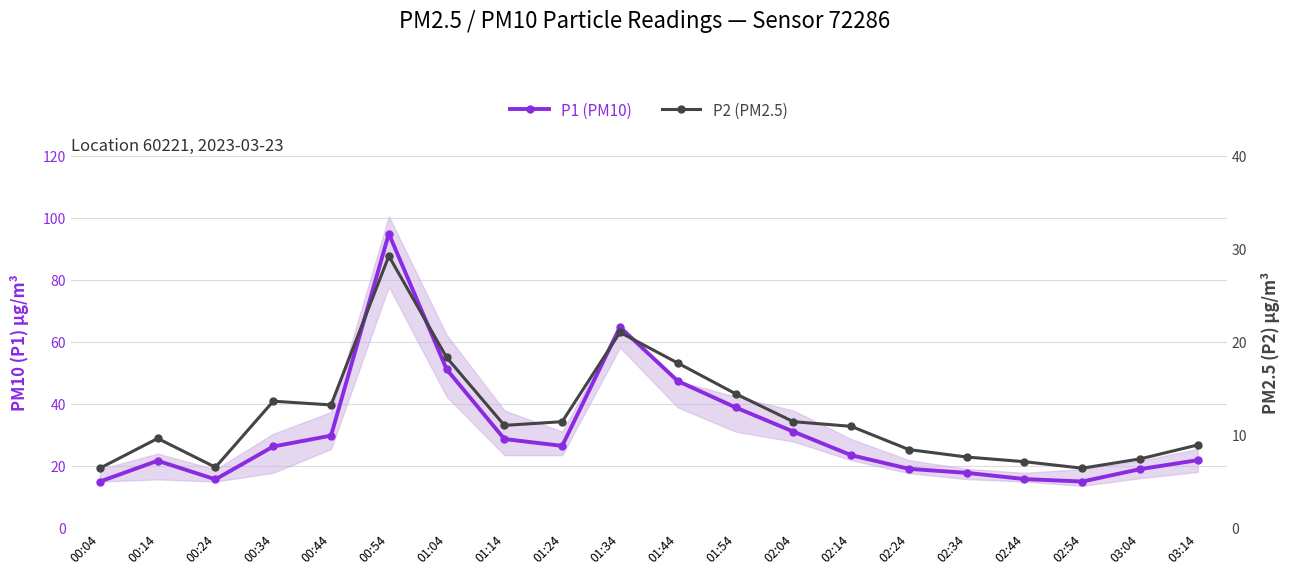

Where is P1 (PM10) nearest to the value 54?

01:04